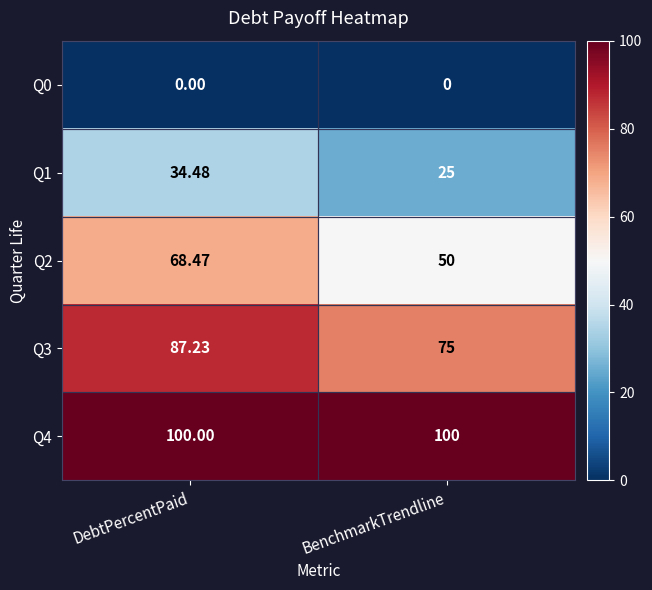

Rank the categories by Q2 value from highest to lowest.

DebtPercentPaid, BenchmarkTrendline